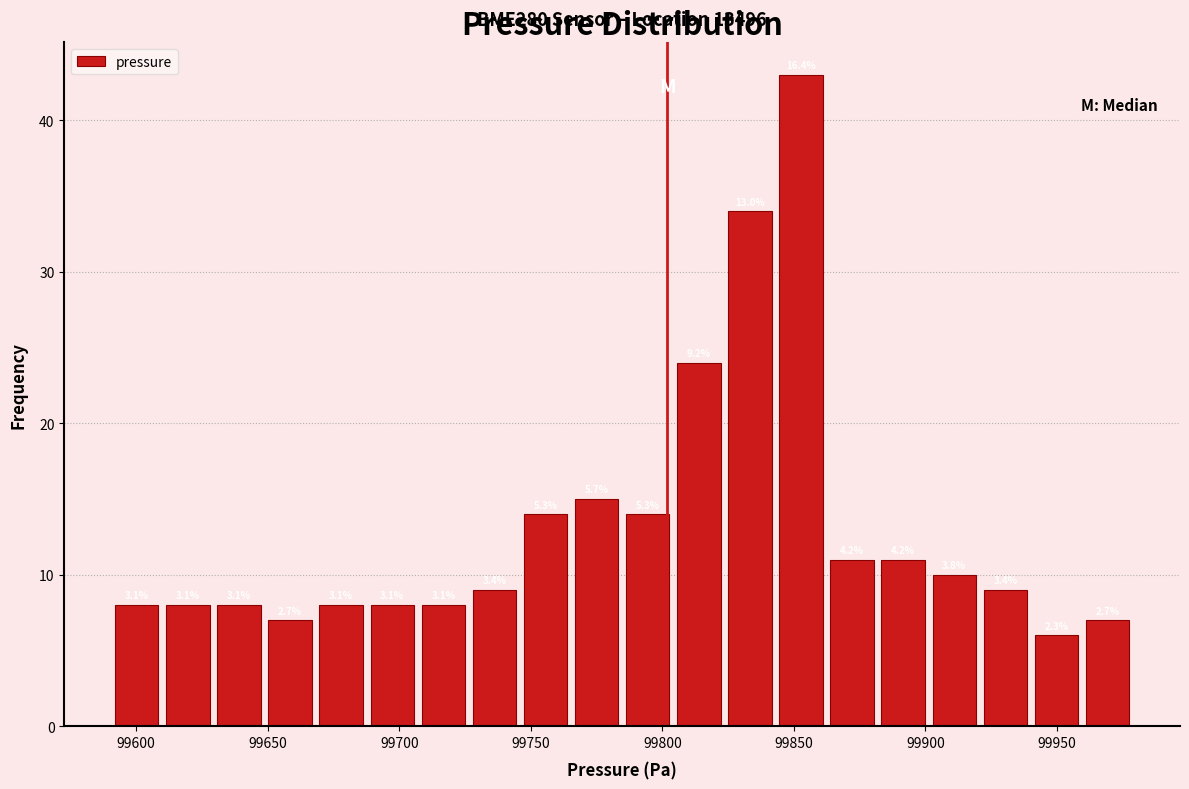

Around what value on the x-axis is the tallest bar? Give the approximate position of its centre, as read against the axis.

99855